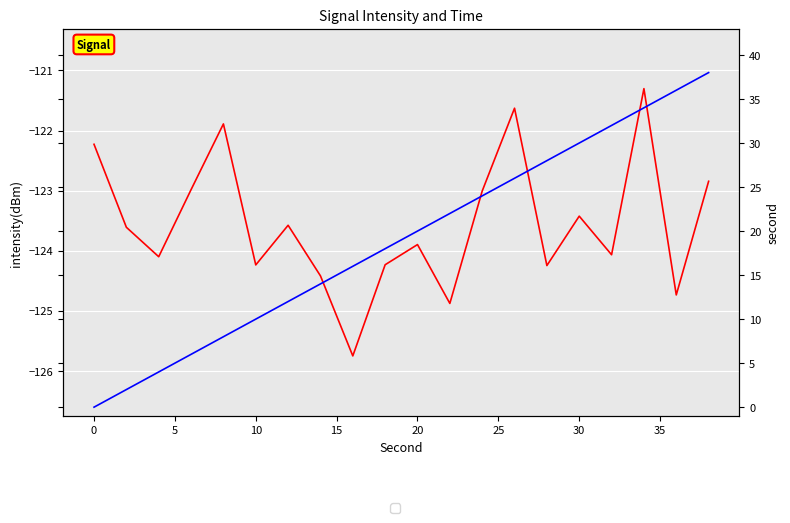

How many values in the second series are below 20?

10